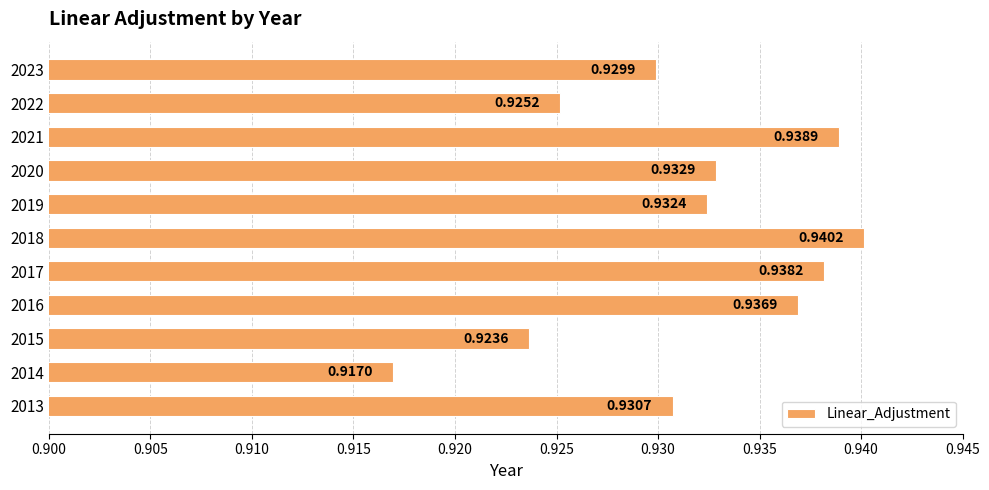

How many series are shown in this chart?

1